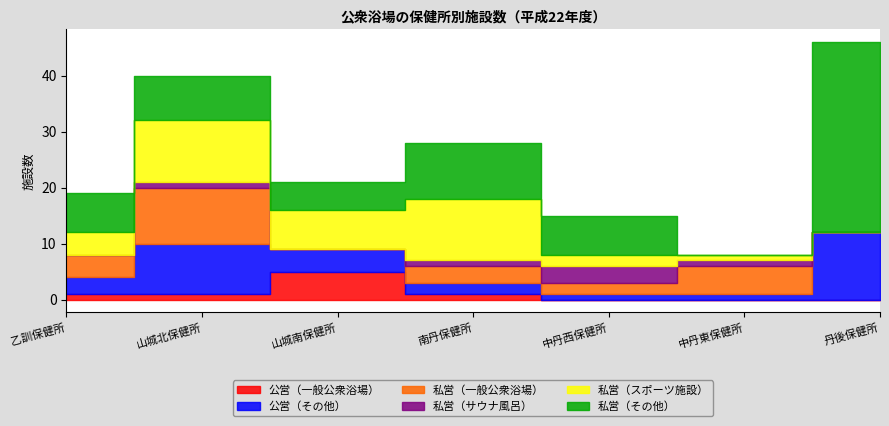

What is the label of the 7th point from the right?

乙訓保健所